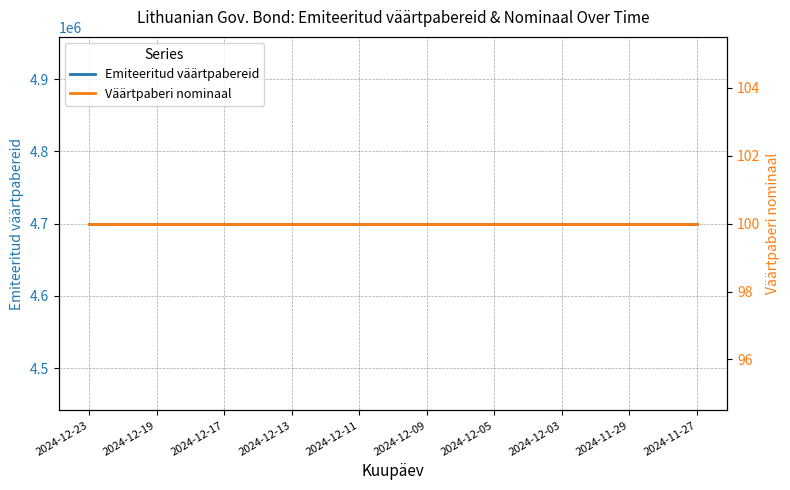

List the series in order of their overall mean, lowest first.

Väärtpaberi nominaal, Emiteeritud väärtpabereid